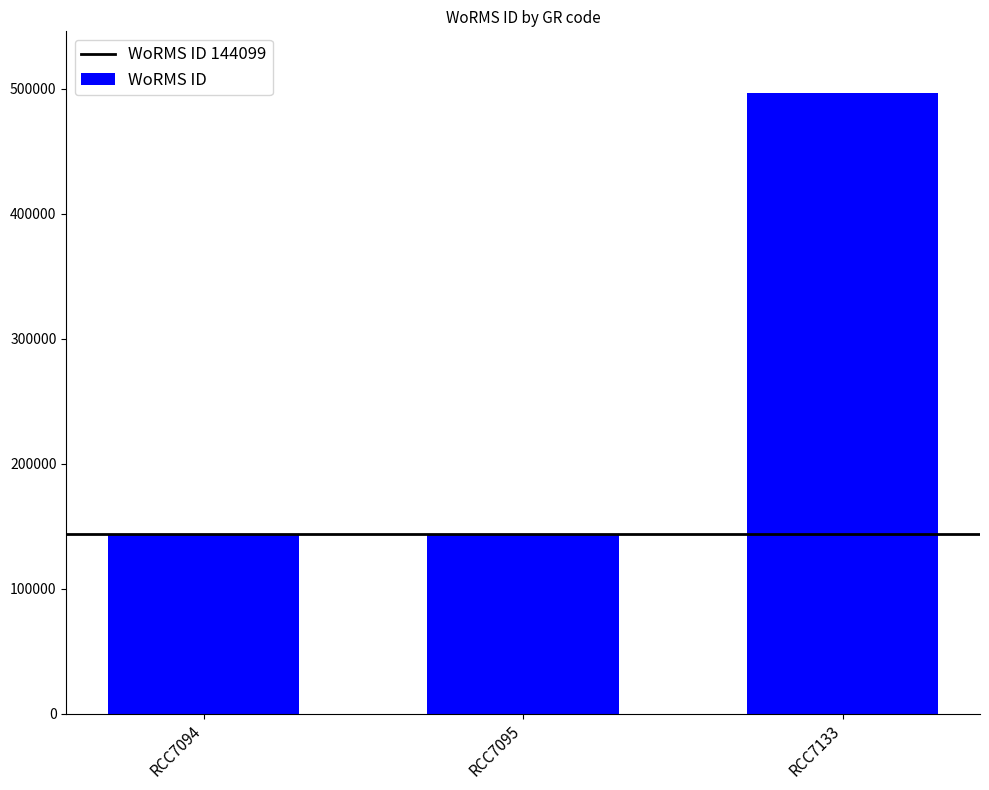

Reading left to right, extract all data points from this chart.

144099	144099	496299